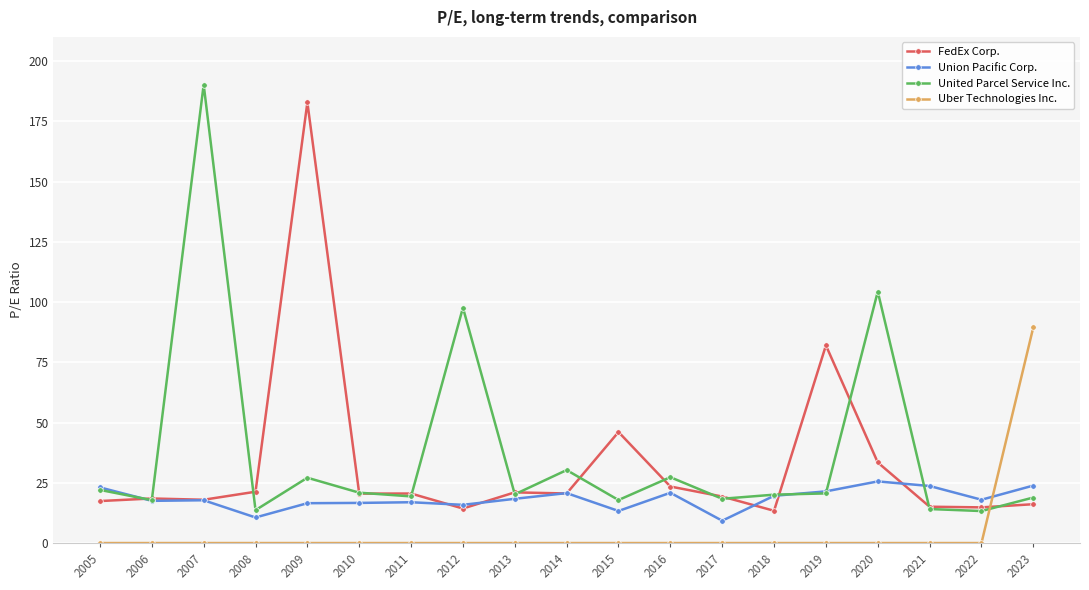

What is the difference between the highest and lowest values at 2005?

23.1